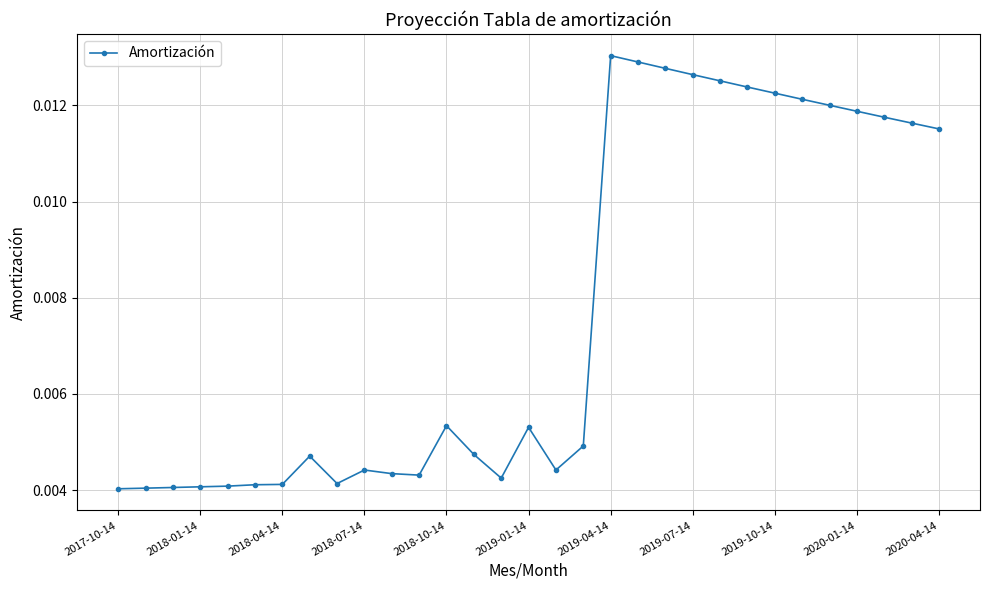

How many lines are shown in the chart?

1